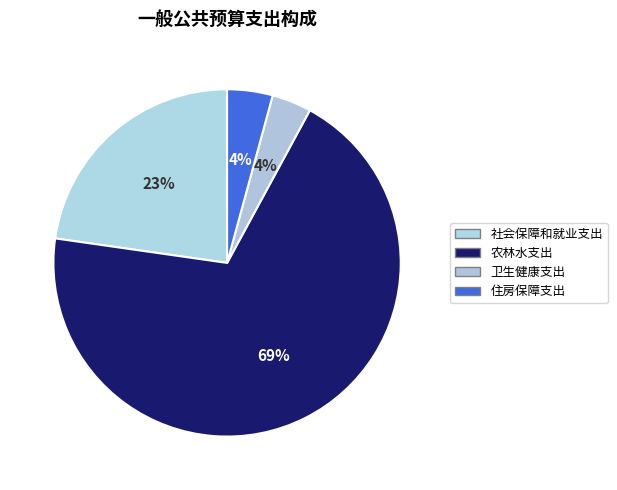

To the nearest percent, what portion does 住房保障支出 represent?

4%